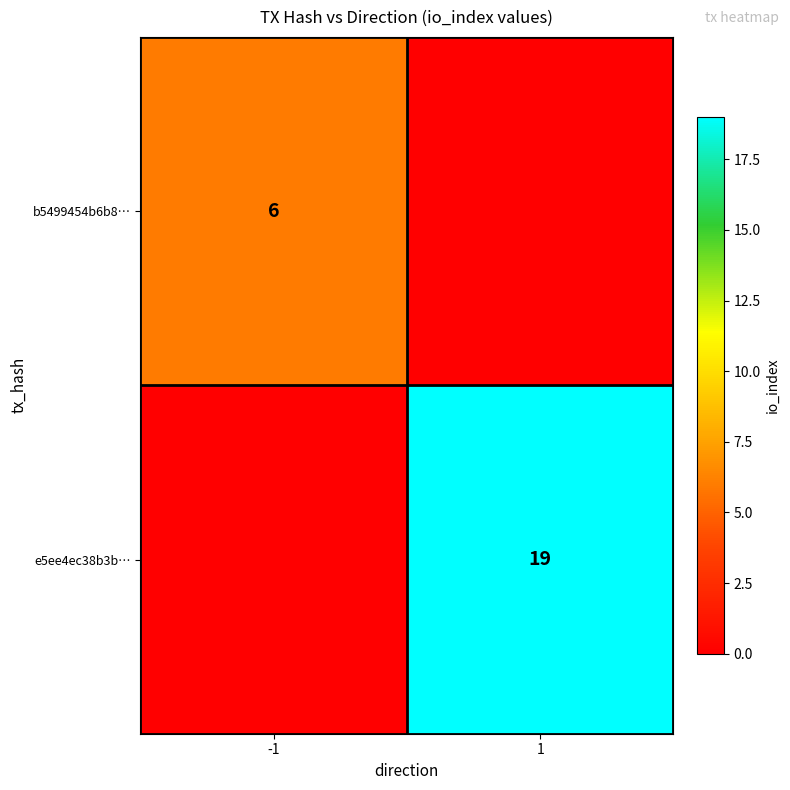

True or false: b5499454b6b8… has a value of 3 at -1.

False